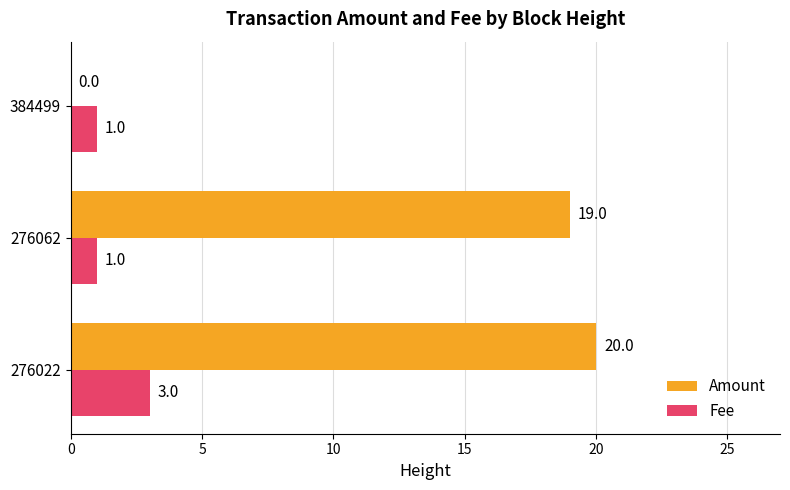

Where is Amount nearest to the value 10?

276062